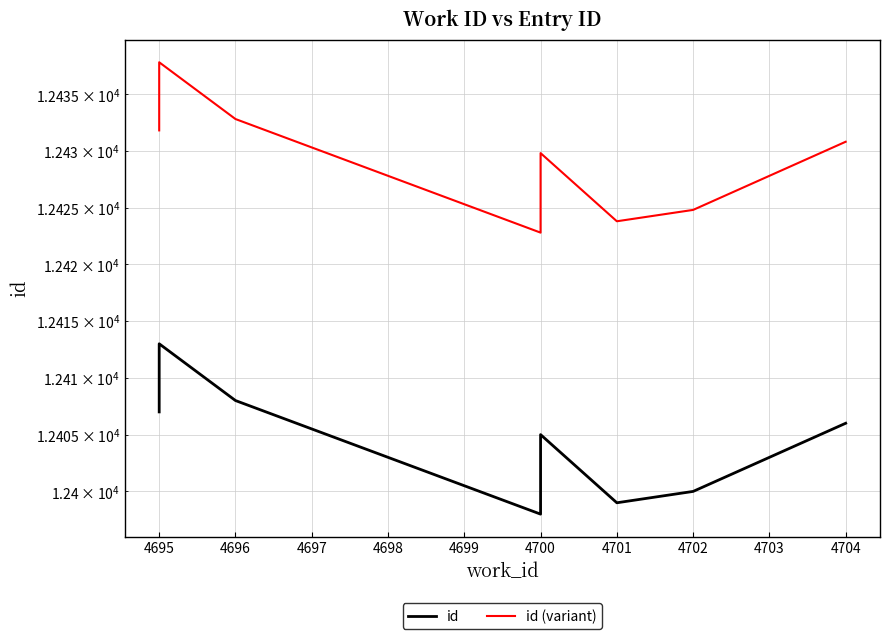

Reading right to left, transcribe all the data shown in this chart.

id: 12406.0	12400.0	12399.0	12405.0	12402.0	12398.0	12408.0	12413.0	12412.0	12407.0
id (variant): 12430.8	12424.8	12423.8	12429.8	12426.8	12422.8	12432.8	12437.8	12436.8	12431.8